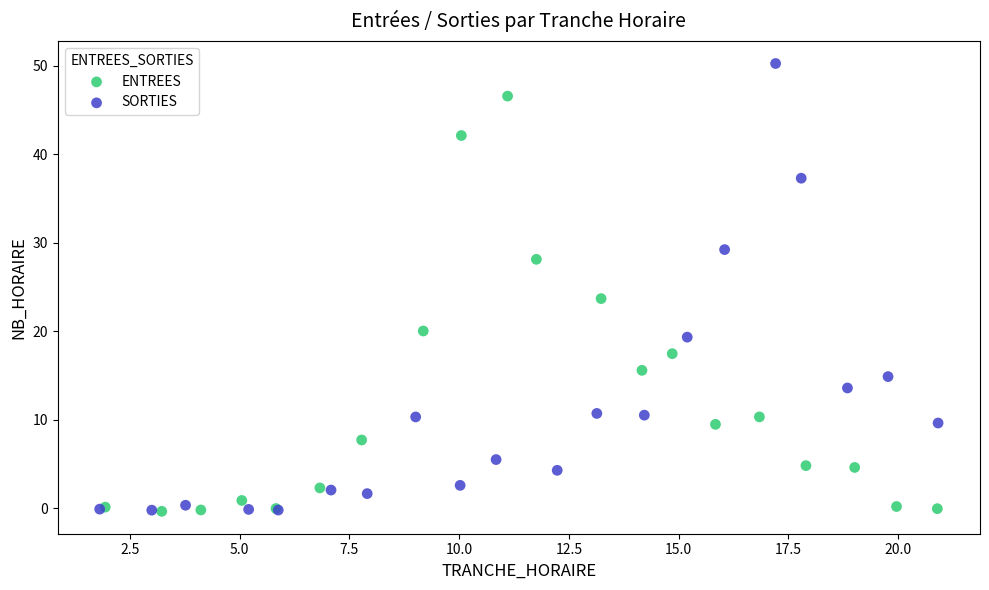

Which series has the largest Y range (max minus min)?

SORTIES